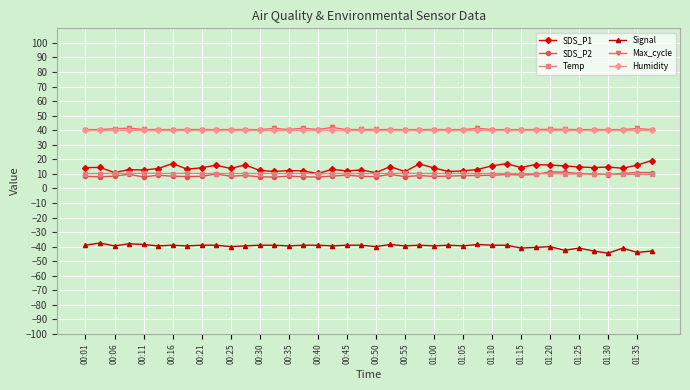

What is the minimum value shown in the chart?

-44.5